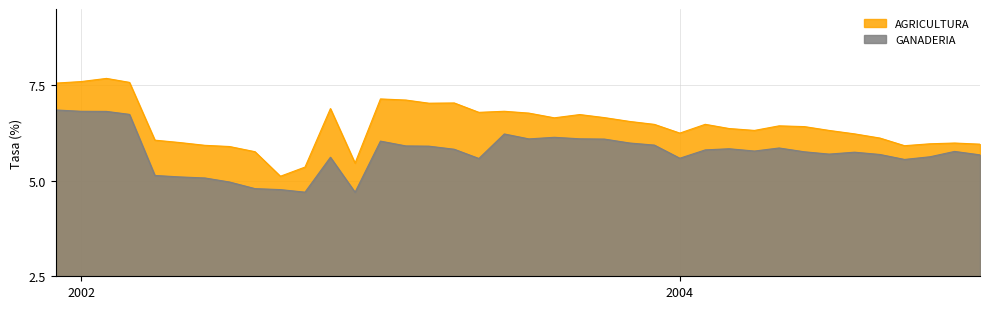

Which series has the largest total across all categories?

AGRICULTURA